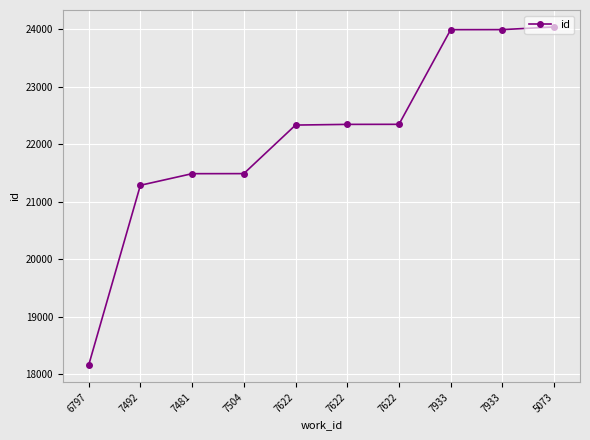

How many lines are shown in the chart?

1